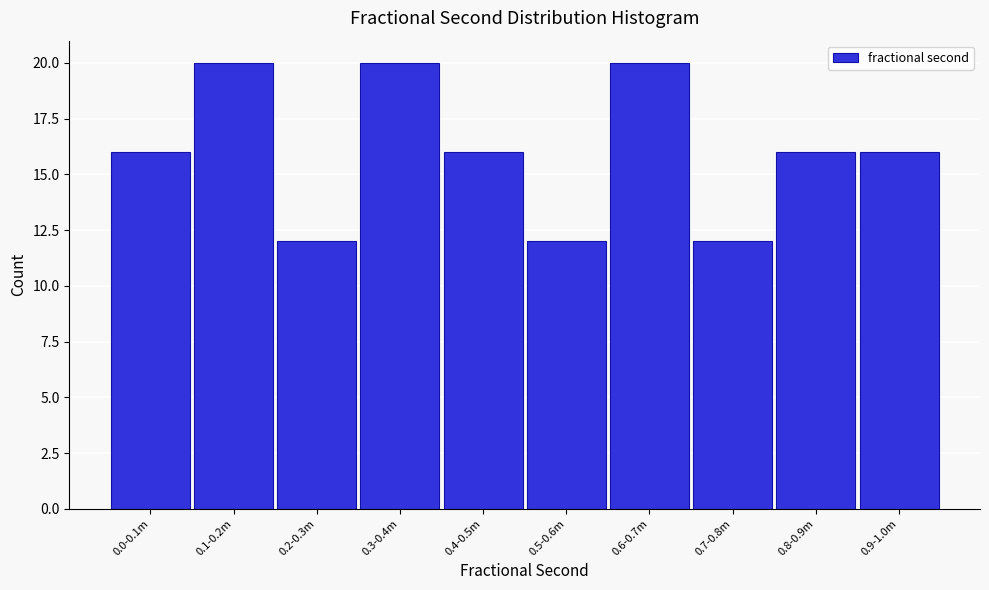

Reading left to right, transcribe all the data shown in this chart.

0.0-0.1m=16	0.1-0.2m=20	0.2-0.3m=12	0.3-0.4m=20	0.4-0.5m=16	0.5-0.6m=12	0.6-0.7m=20	0.7-0.8m=12	0.8-0.9m=16	0.9-1.0m=16